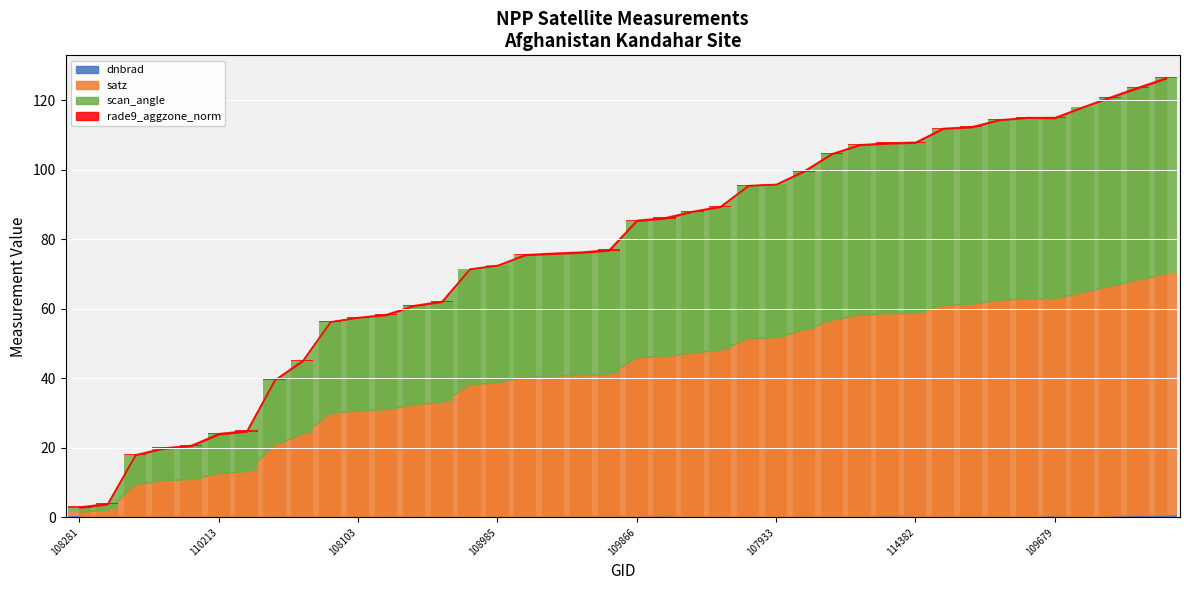

How many bars are there in each group?

4